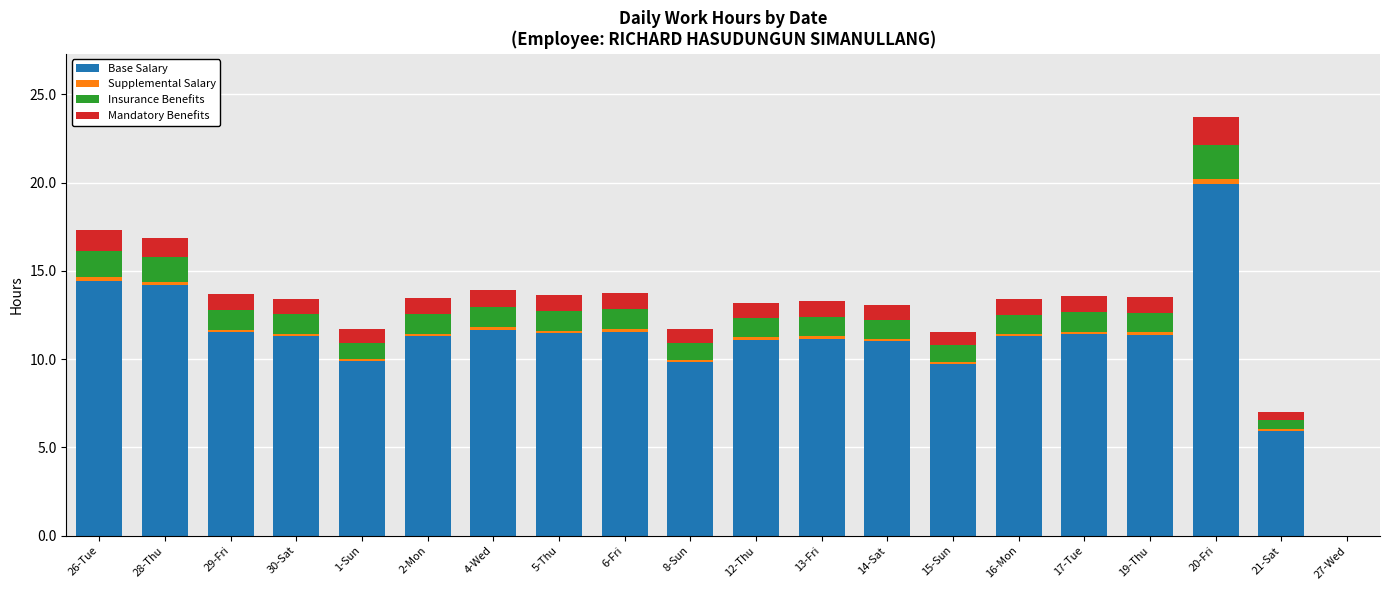

At which category is the sum across all series the highest?

20-Fri